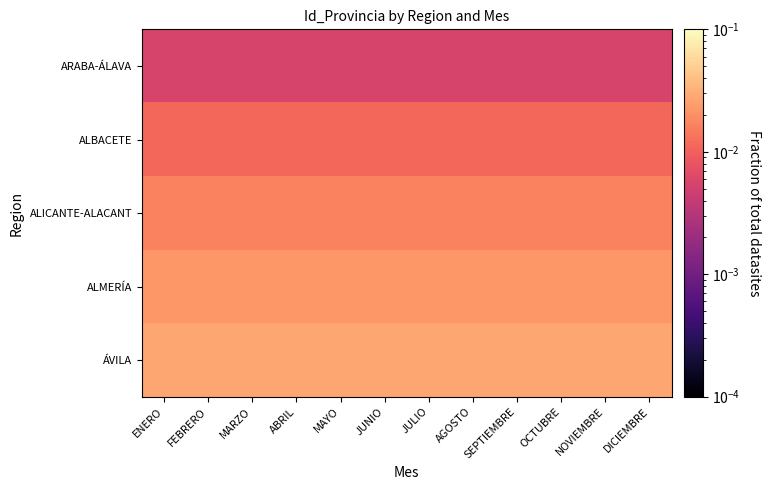

At how many categories does at least one series exceed 0?

12